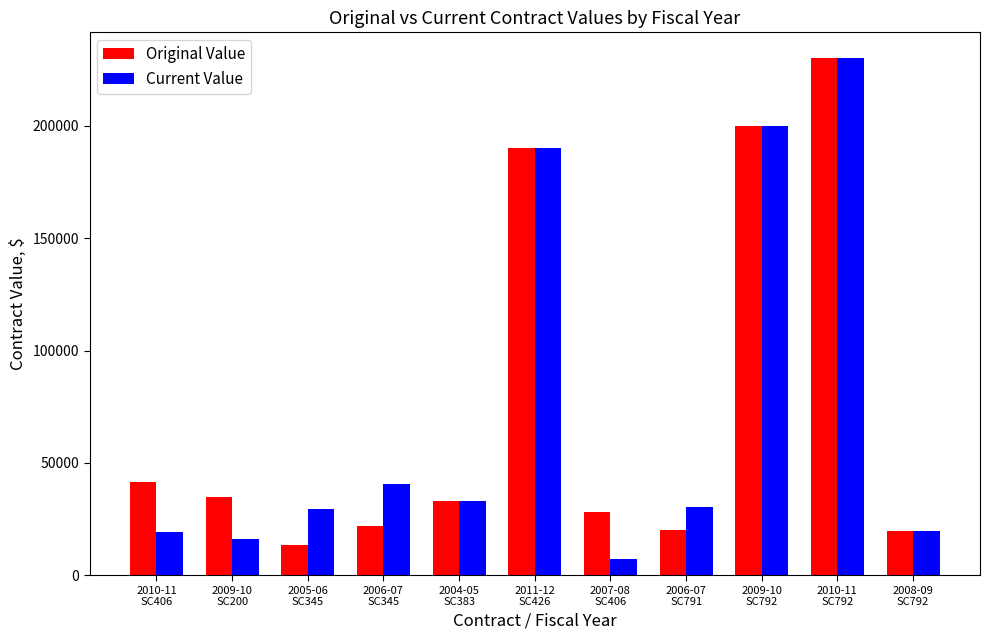

What is the label of the 5th bar from the left?

2004-05
SC383